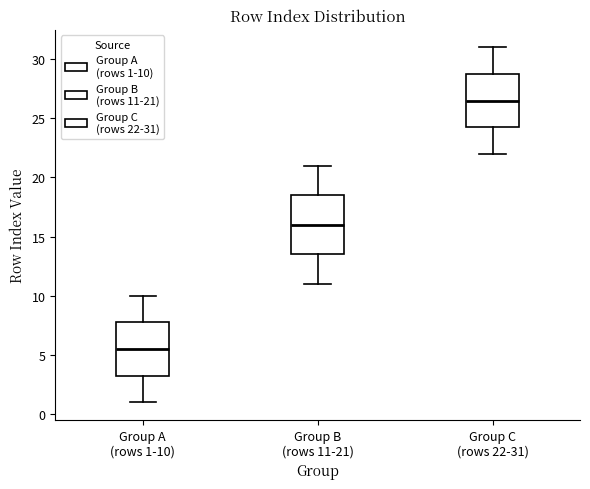

Which box's median line is the lowest?

Group A (rows 1-10)